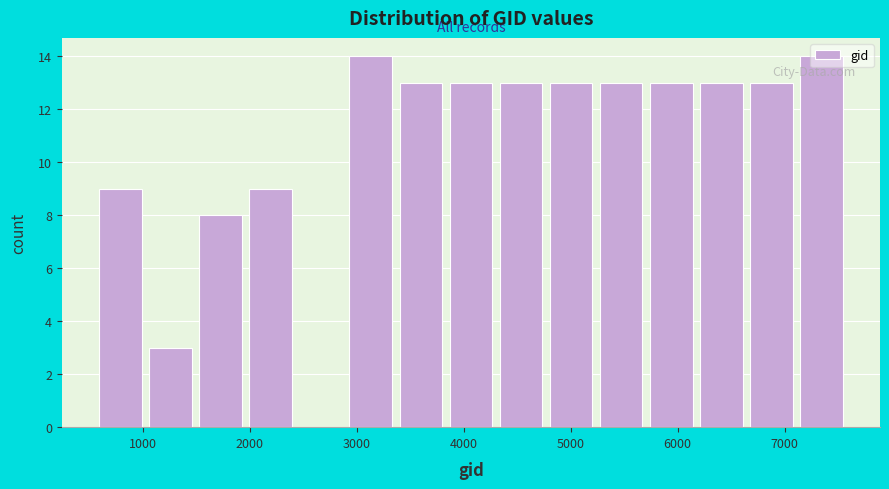

What is the height of the bar covering 6700 to 7100 on the x-axis? Neither the bar edges nor the heights are printed on the chart, so give them approximately, as read against the axes.

13